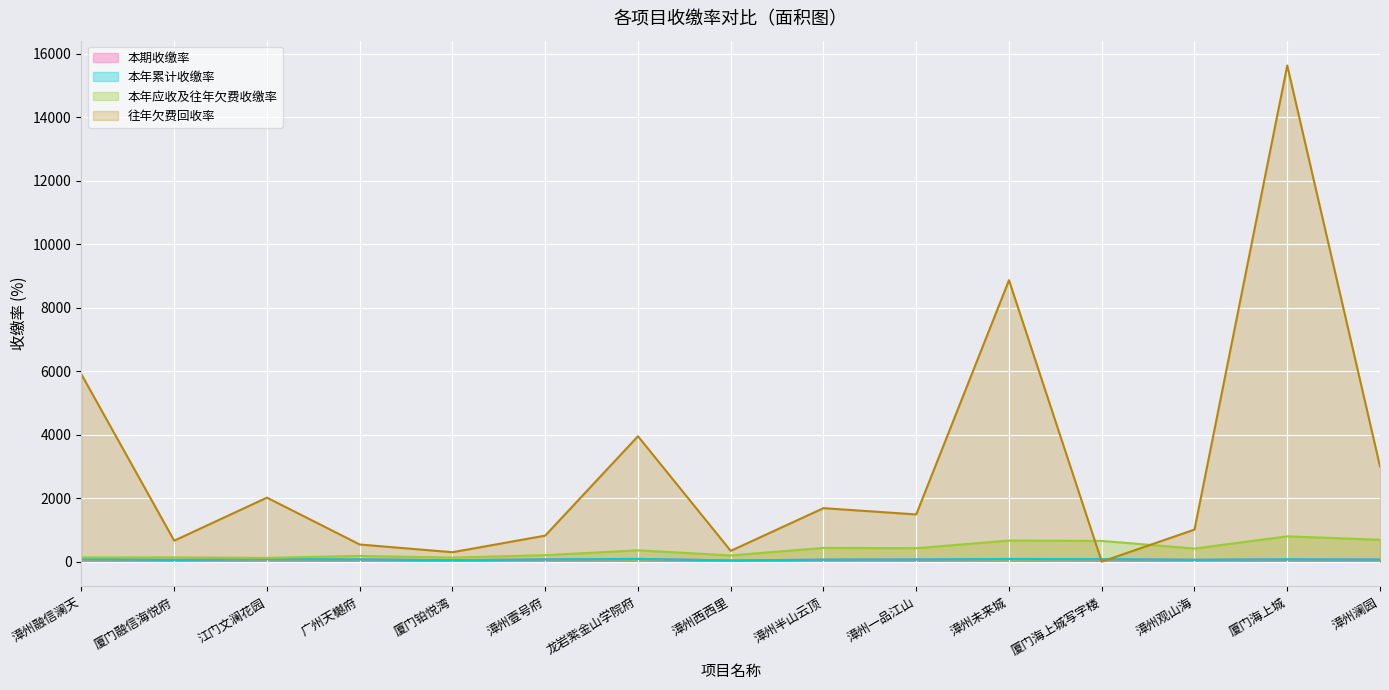

What is the value of the 本年应收及往年欠费收缴率 point at the 14th from the left?

798.1